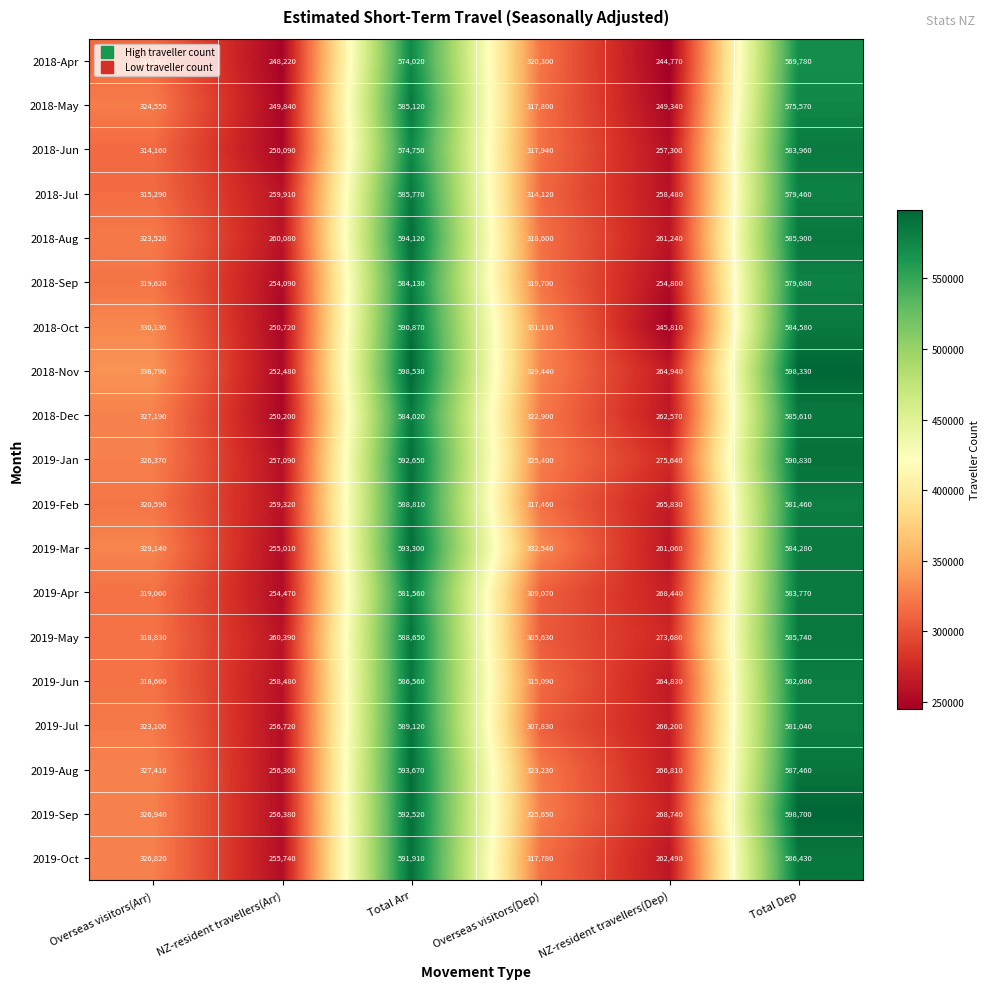

How many categories are shown in the chart?

6